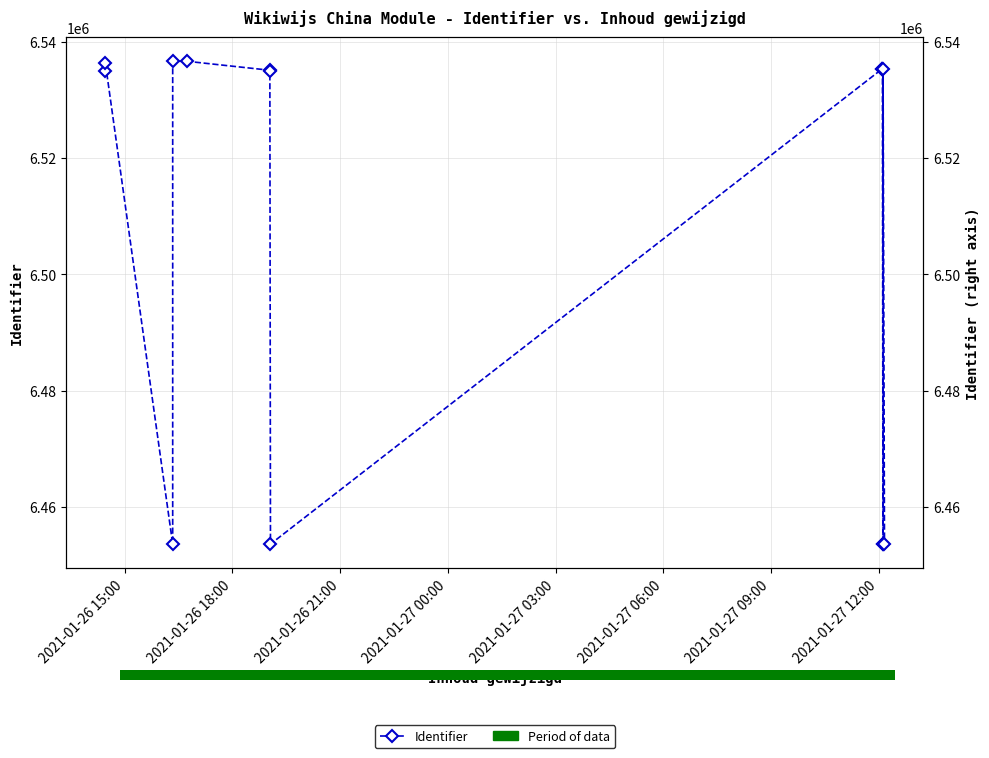

What is the smallest value displayed?

6453583